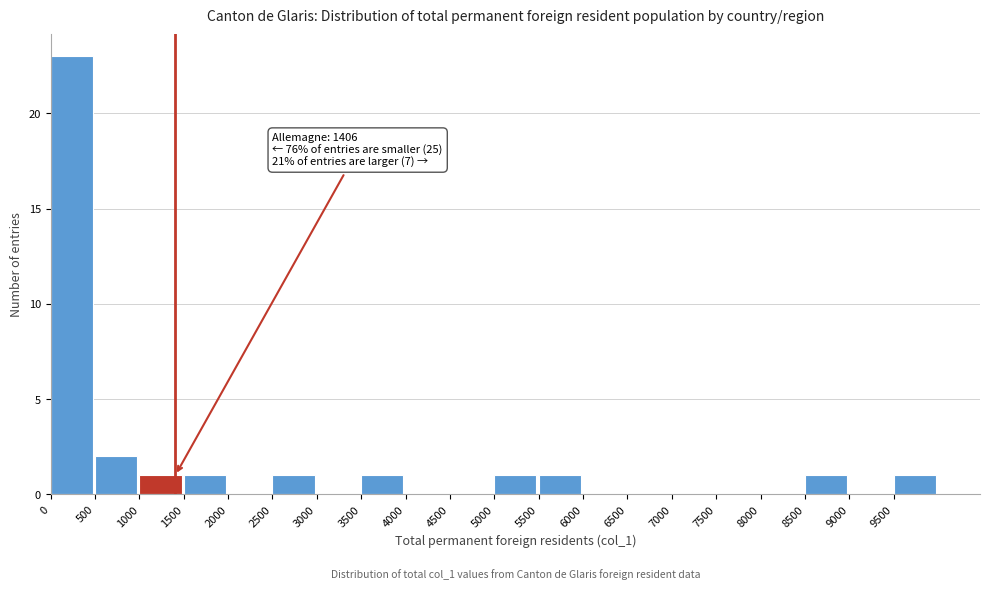

Which range on the x-axis has the tallest bar?

0 to 500